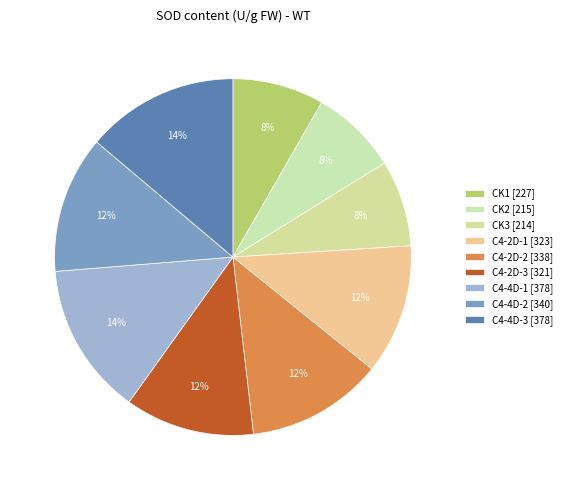

How many slices are in this pie chart?

9